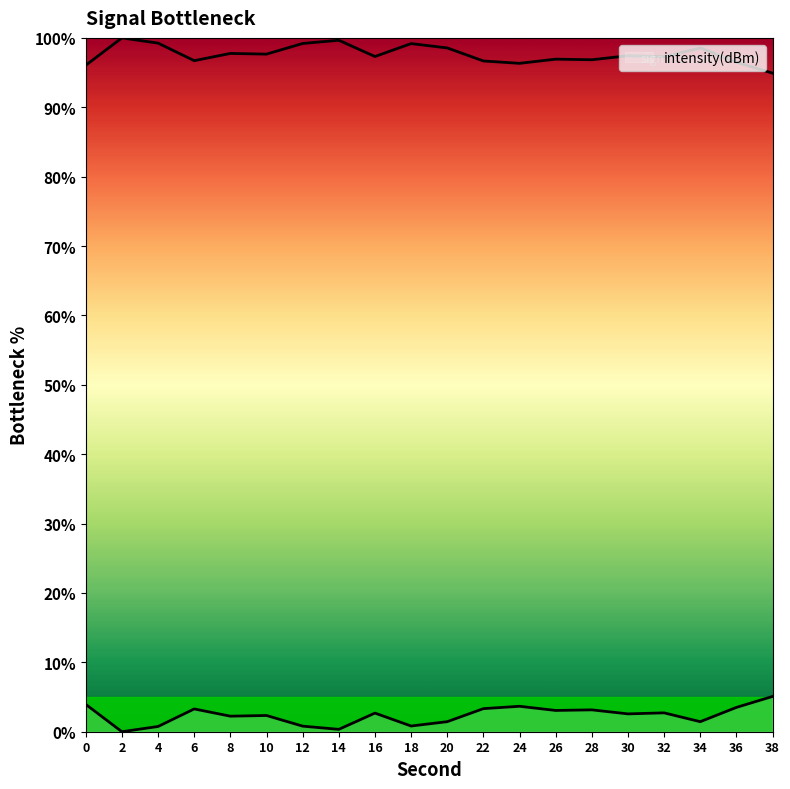

The chart shows a value of 3.9 at 0. True or false?

True